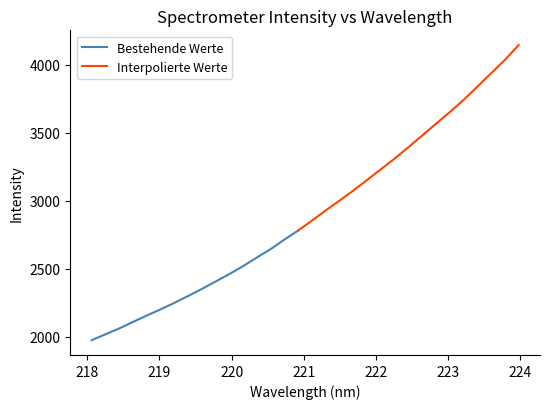

What is the maximum value shown in the chart?

4143.2